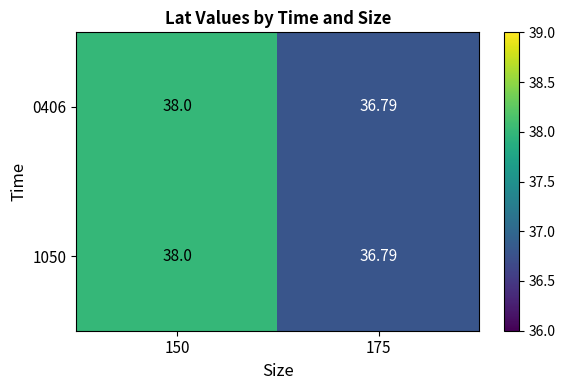

Between 150 and 175, which series saw the biggest shift?

0406